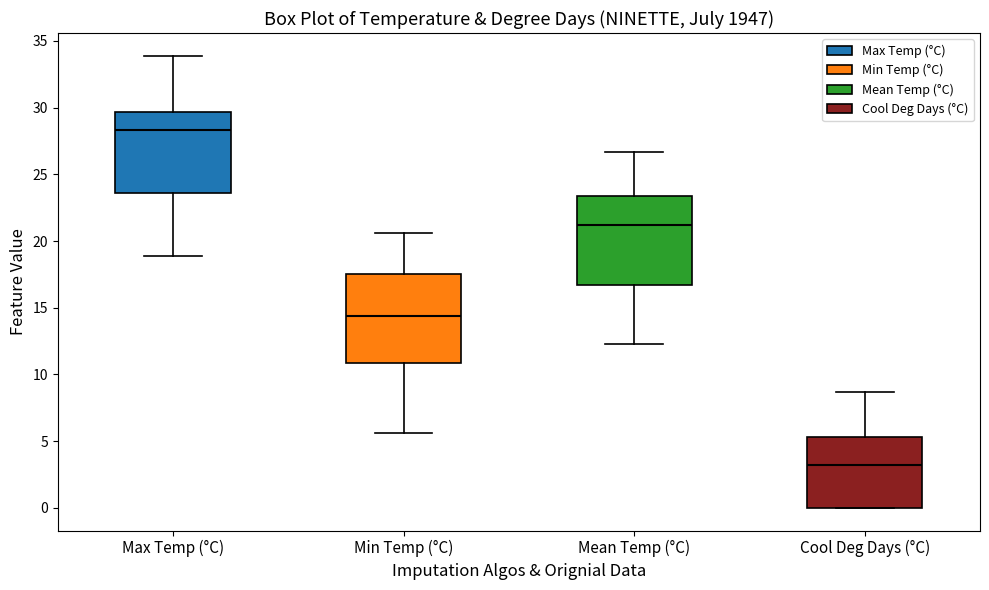

Which box's median line is the highest?

Max Temp (°C)